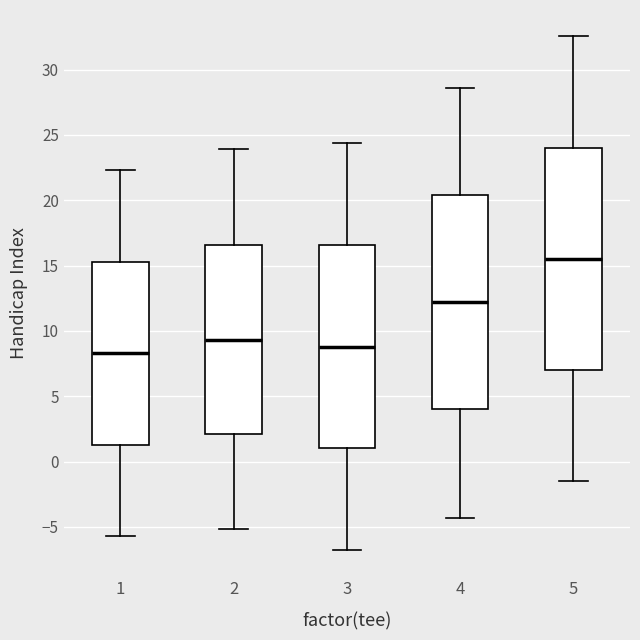

Which box is the tallest, from its lower edge to its upper edge?

5